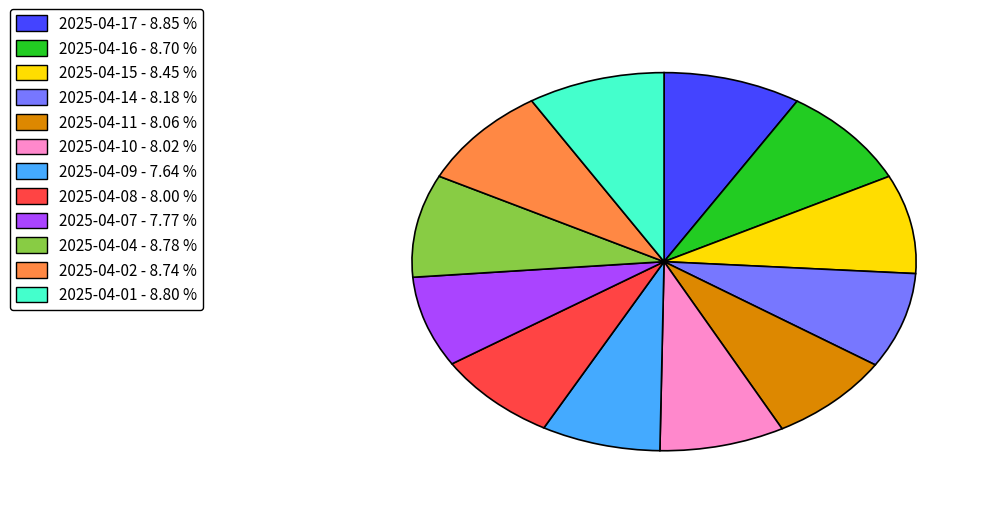

How many segments does this pie chart have?

12